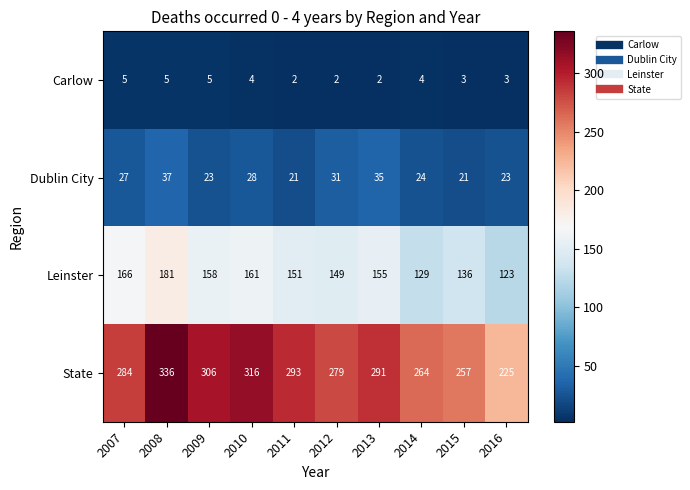

Rank the series by their maximum value, from highest to lowest.

State, Leinster, Dublin City, Carlow